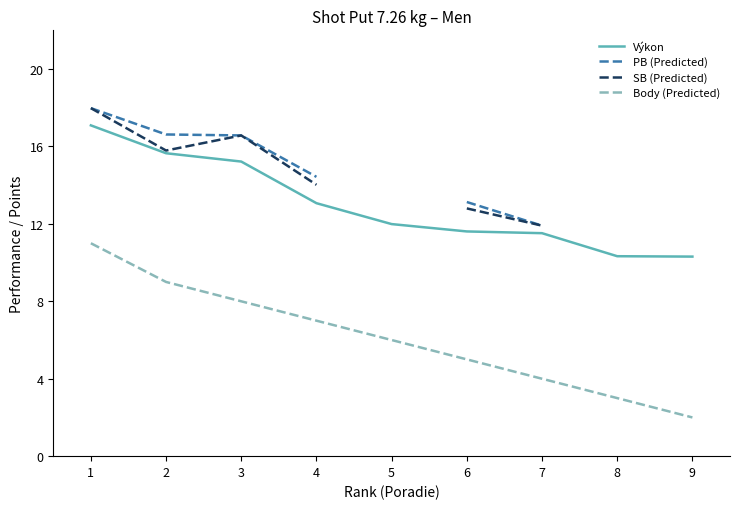

Is this an area chart (filled region under the line)?

No